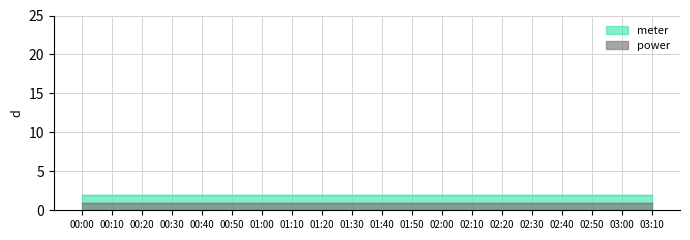

What position from the right is 03:00?

2